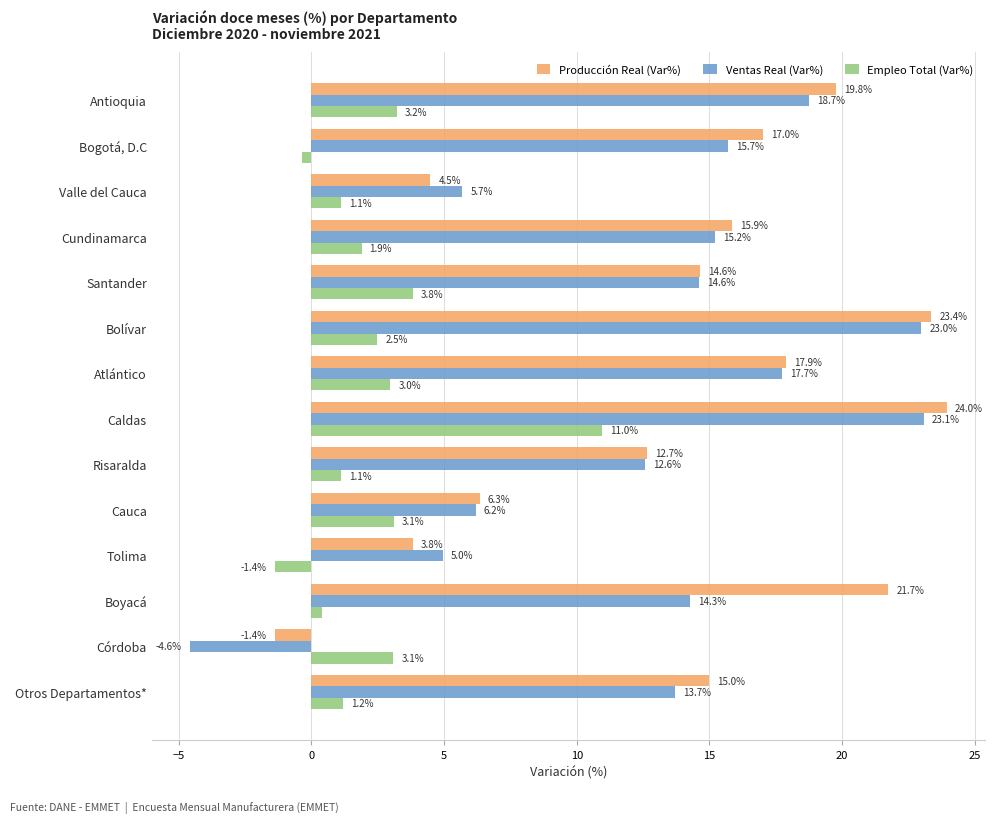

Which category has the lowest value in the Ventas Real (Var%) series?

Córdoba